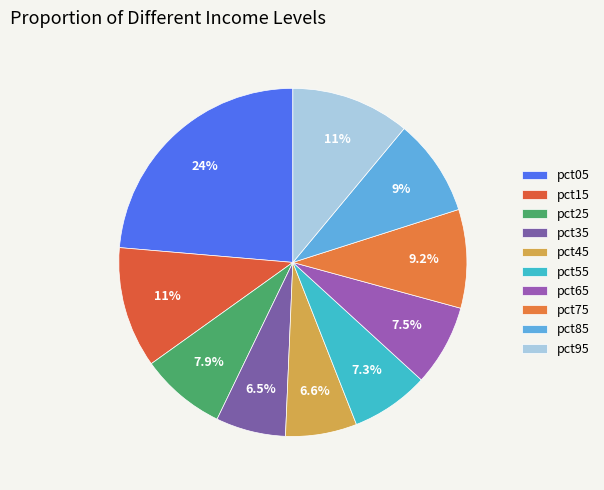

Is it true that pct85 is 9% of the pie?

True